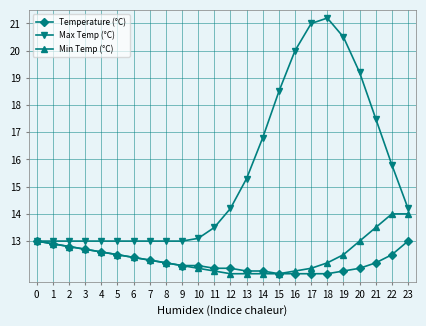

What are all the series names shown in the legend?

Temperature (°C), Max Temp (°C), Min Temp (°C)